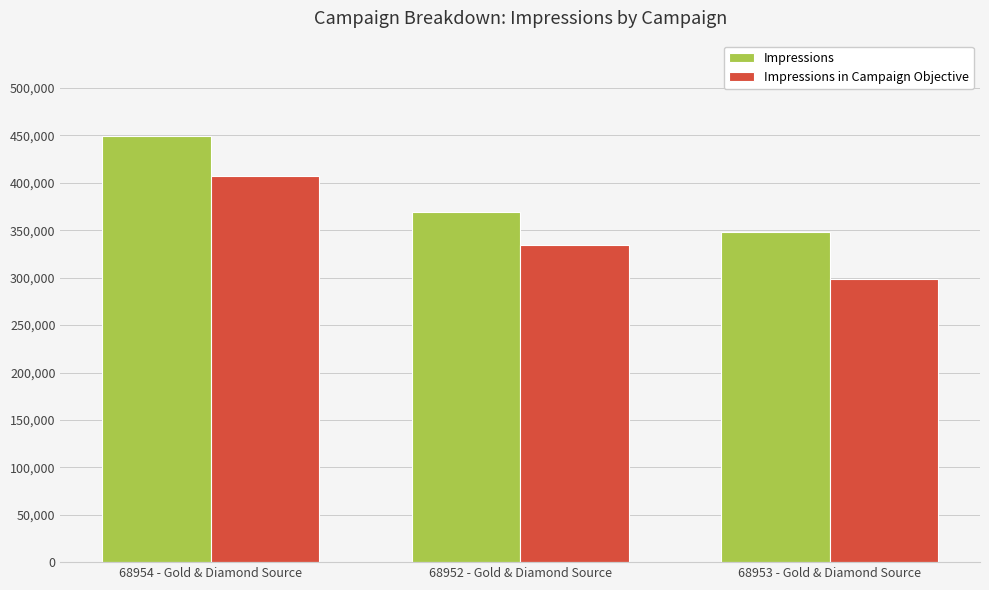

Rank the series by their maximum value, from lowest to highest.

Impressions in Campaign Objective, Impressions